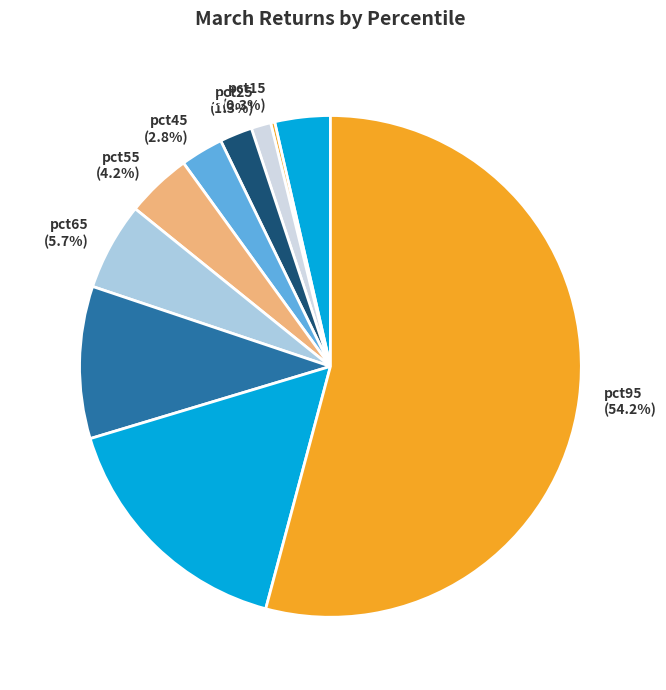

Which has a higher value, pct05 (3.6%) or pct85 (16.2%)?

pct85 (16.2%)